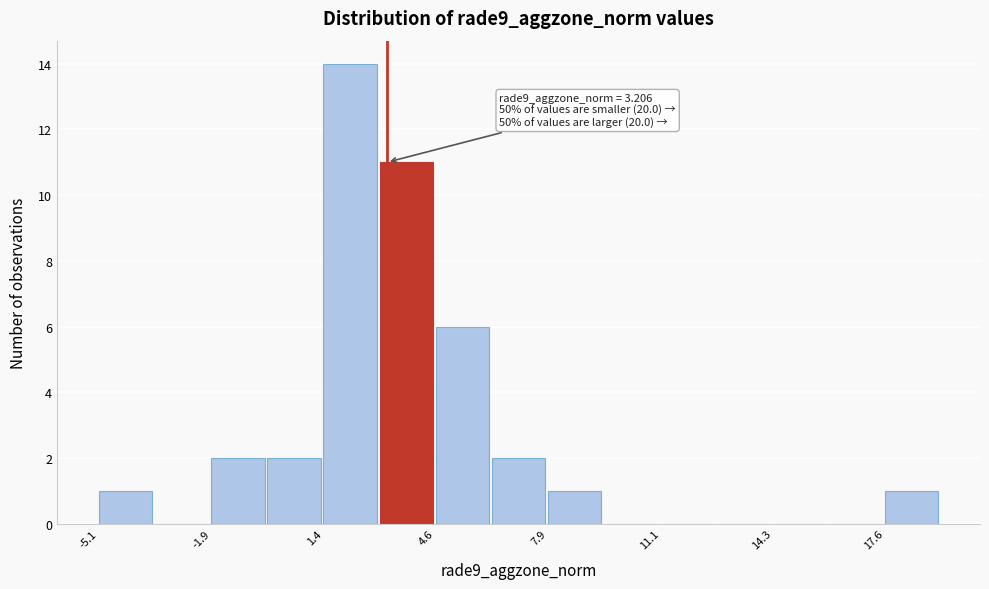

Around what value on the x-axis is the tallest bar? Give the approximate position of its centre, as read against the axis.

2.0